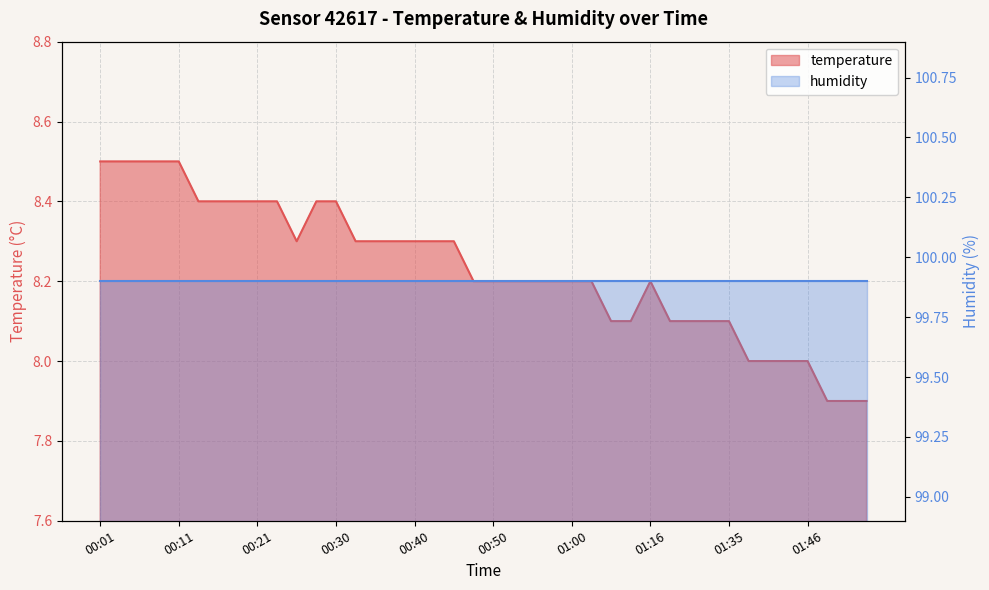

How many values are below 8?

3